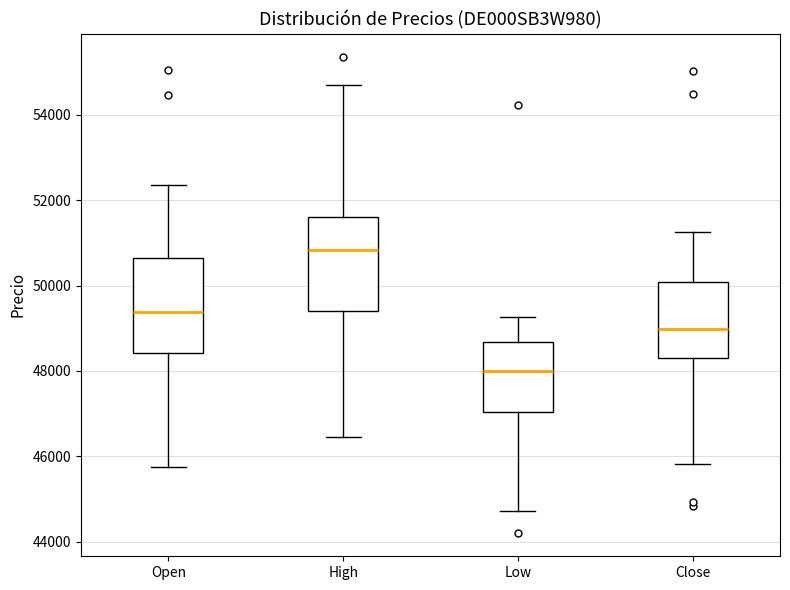

Reading left to right, transcribe this box plot: for each box, give where its median line is, the range the box spans, and where its two whiskers end, as read against the y-axis. The values are not printed on the chart, so give them approximately, as read against the axis.

Open: median 49400, box 48400 to 50600, whiskers 45800 to 52400
High: median 50800, box 49400 to 51600, whiskers 46400 to 54600
Low: median 48000, box 47000 to 48600, whiskers 44800 to 49200
Close: median 49000, box 48400 to 50000, whiskers 45800 to 51200